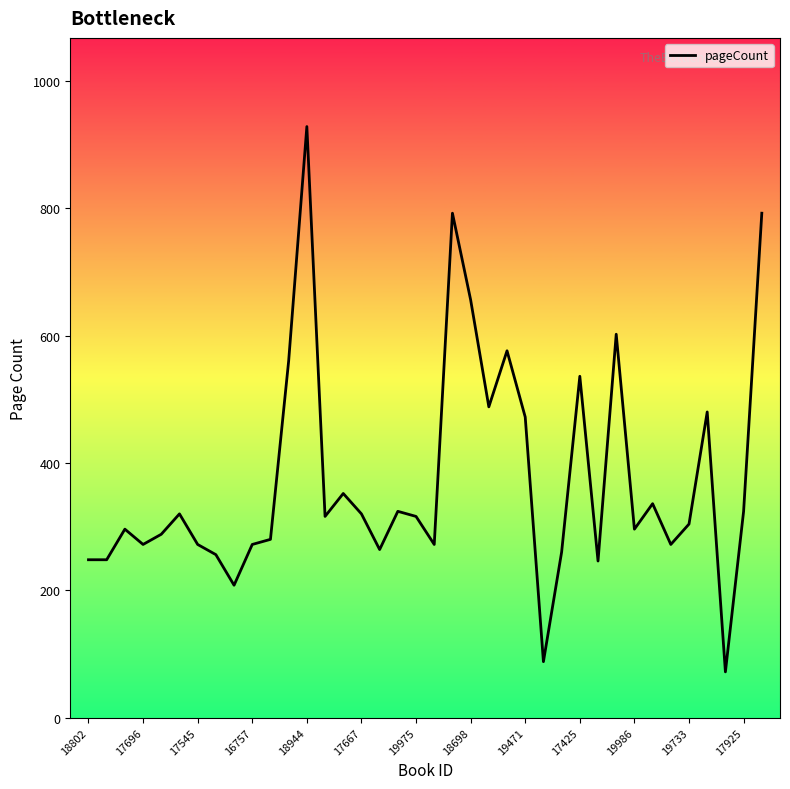

What is the difference between the maximum and minimum values?

856